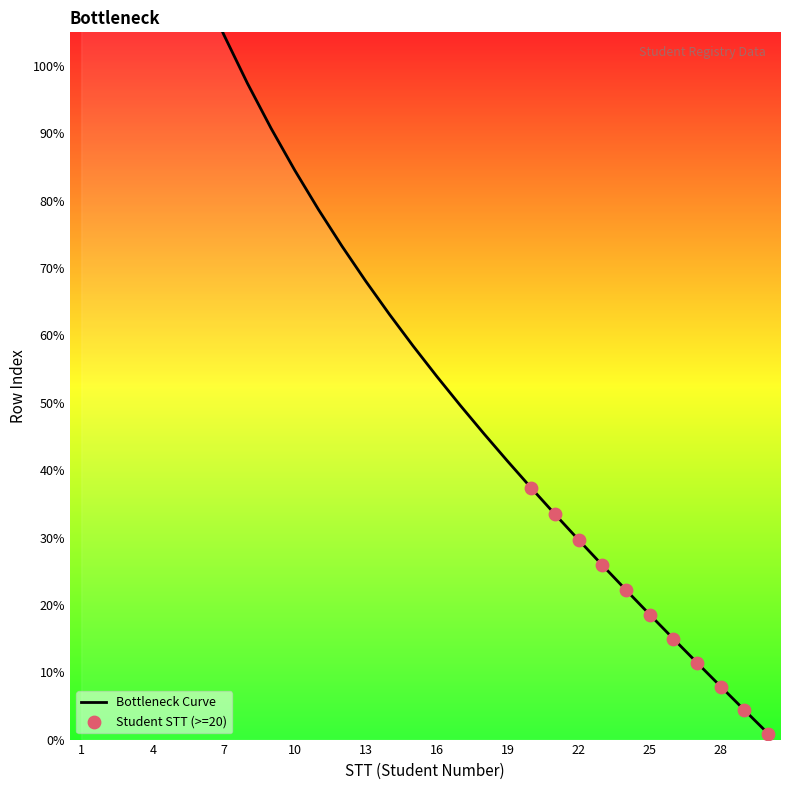

Which has a higher value, 8 or 1?

1